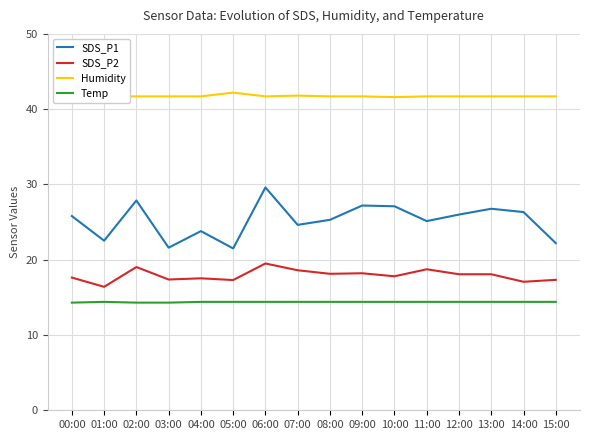

What is the difference between the maximum and second lowest values in the SDS_P1 series?

8.0